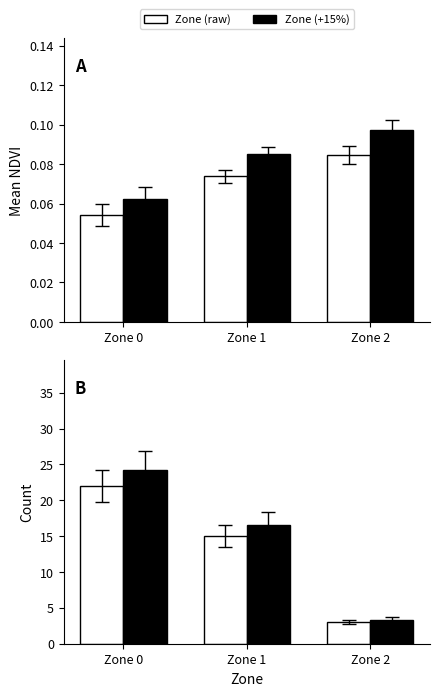

How many data points does each series have?

3